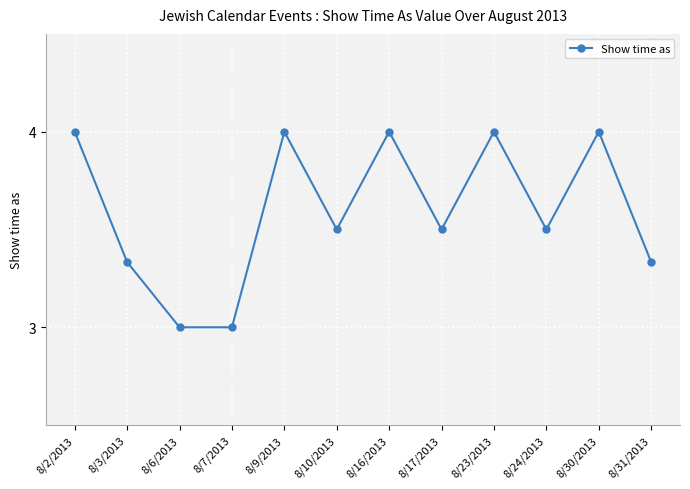

Between 8/9/2013 and 8/7/2013, which is larger?

8/9/2013